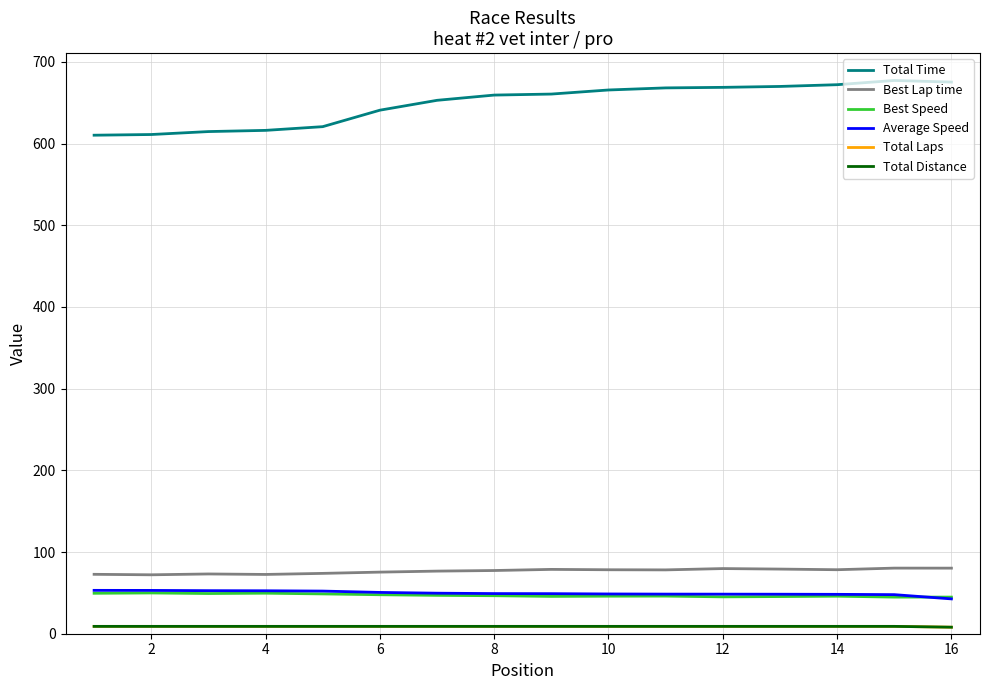

Which series has the largest total across all categories?

Total Time